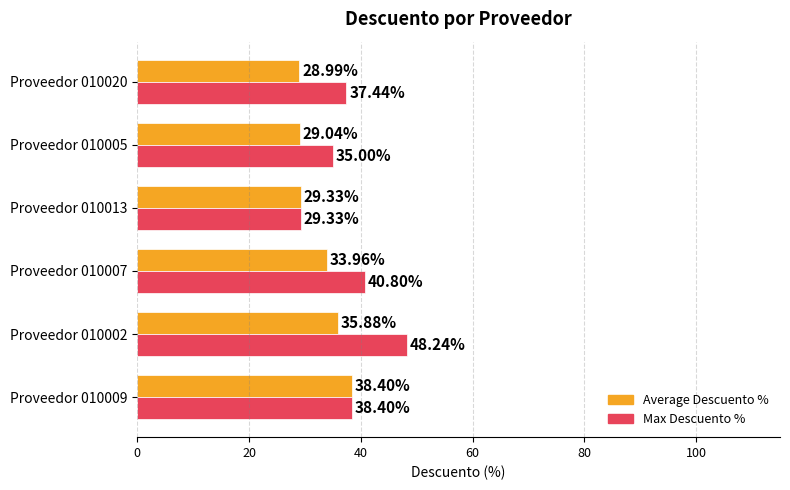

At how many categories does at least one series exceed 43?

1